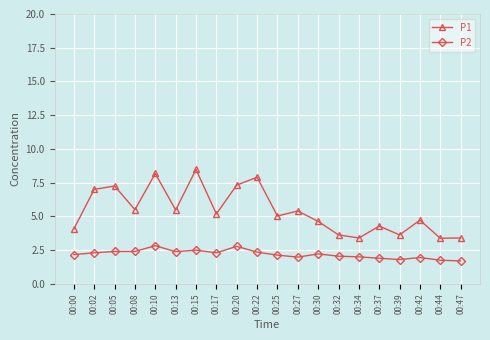

What value does the P2 series have at 00:39?

1.8